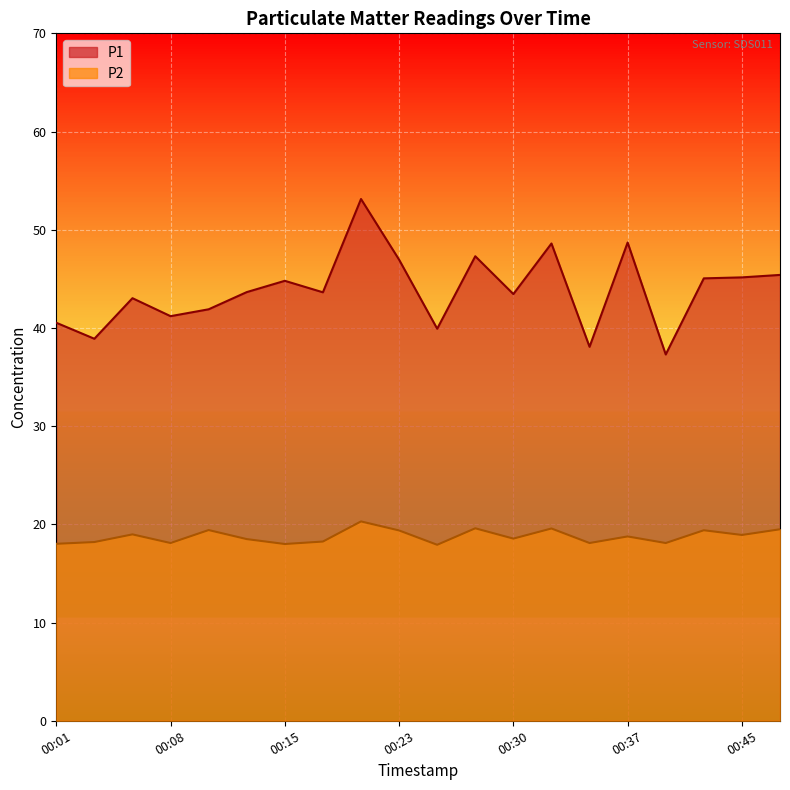

List the series in order of their overall mean, highest first.

P1, P2